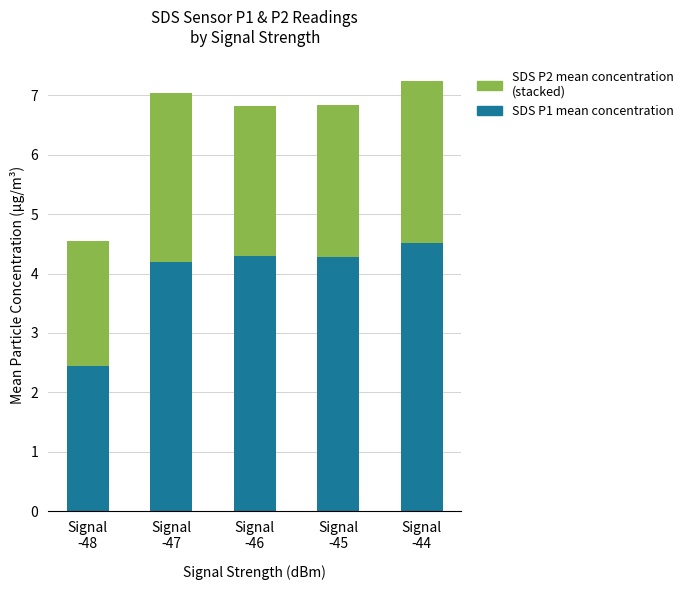

How many bars are there in total?

5